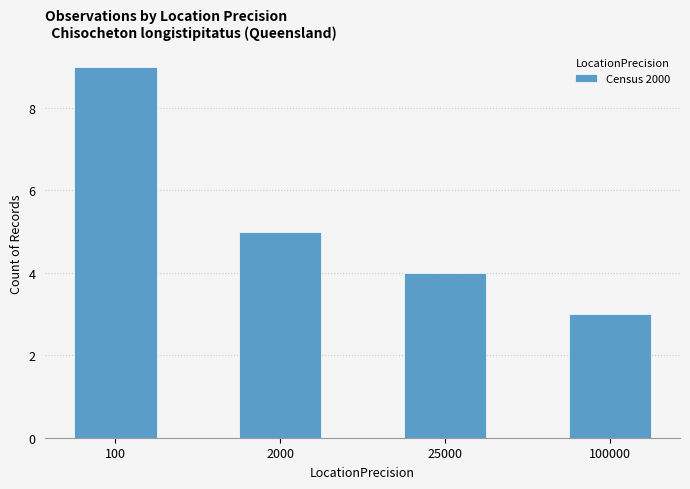

Reading left to right, extract all data points from this chart.

100=9	2000=5	25000=4	100000=3